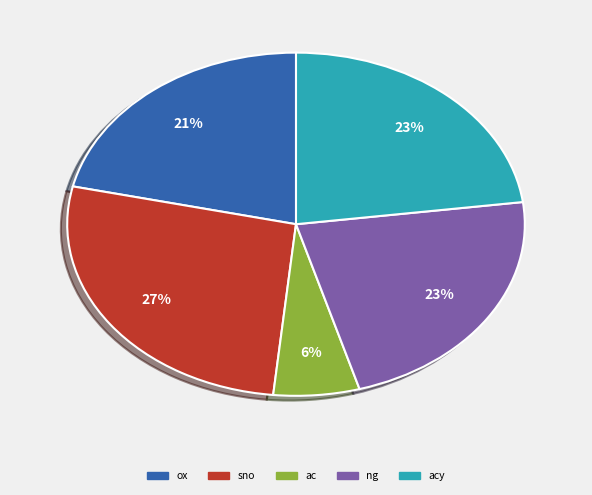

Is there any slice that represents more than half of the pie?

No